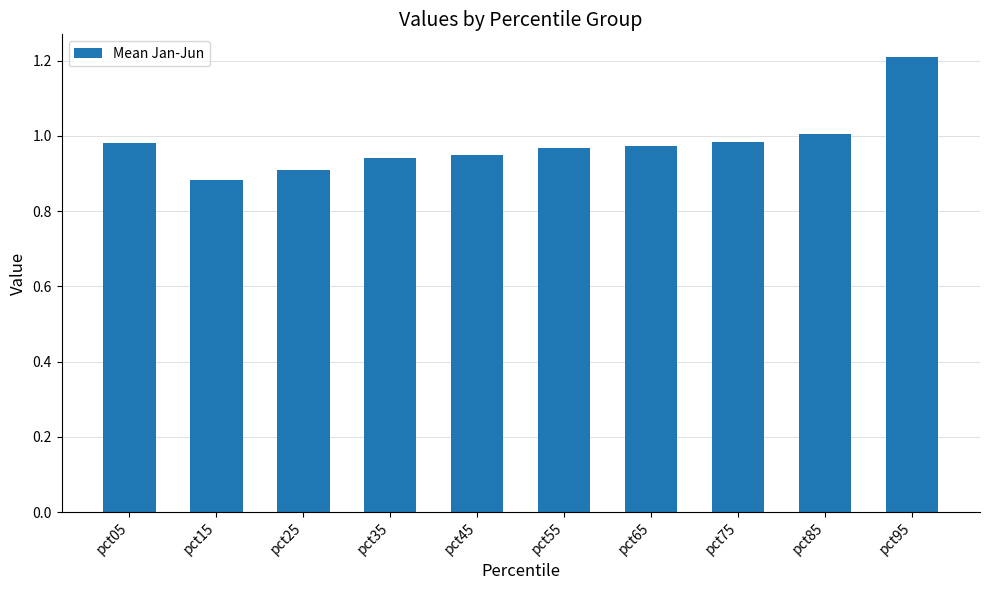

What is the difference between the maximum and second lowest values?

0.3